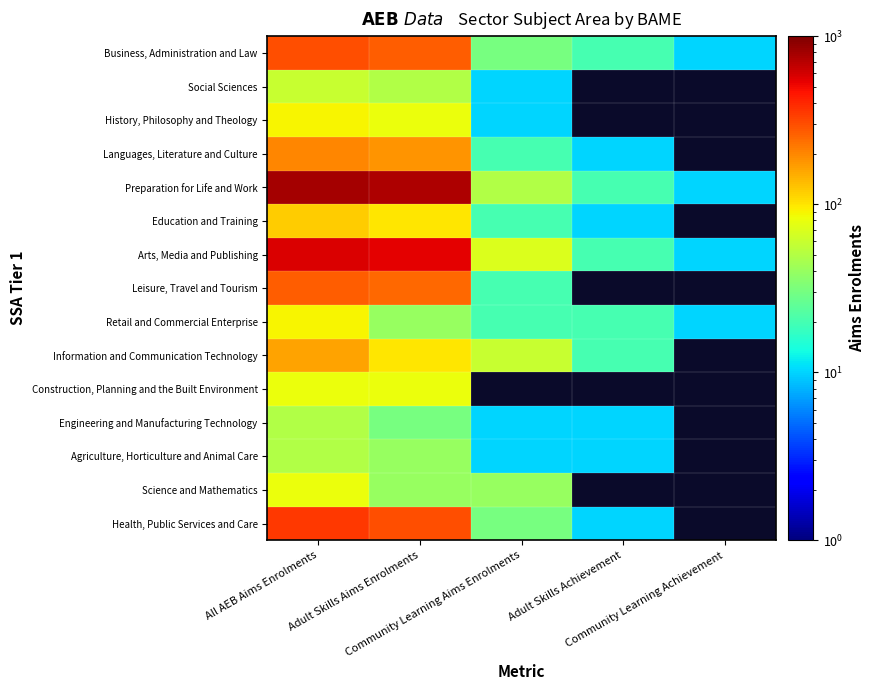

How many positive values does the History, Philosophy and Theology series have?

3